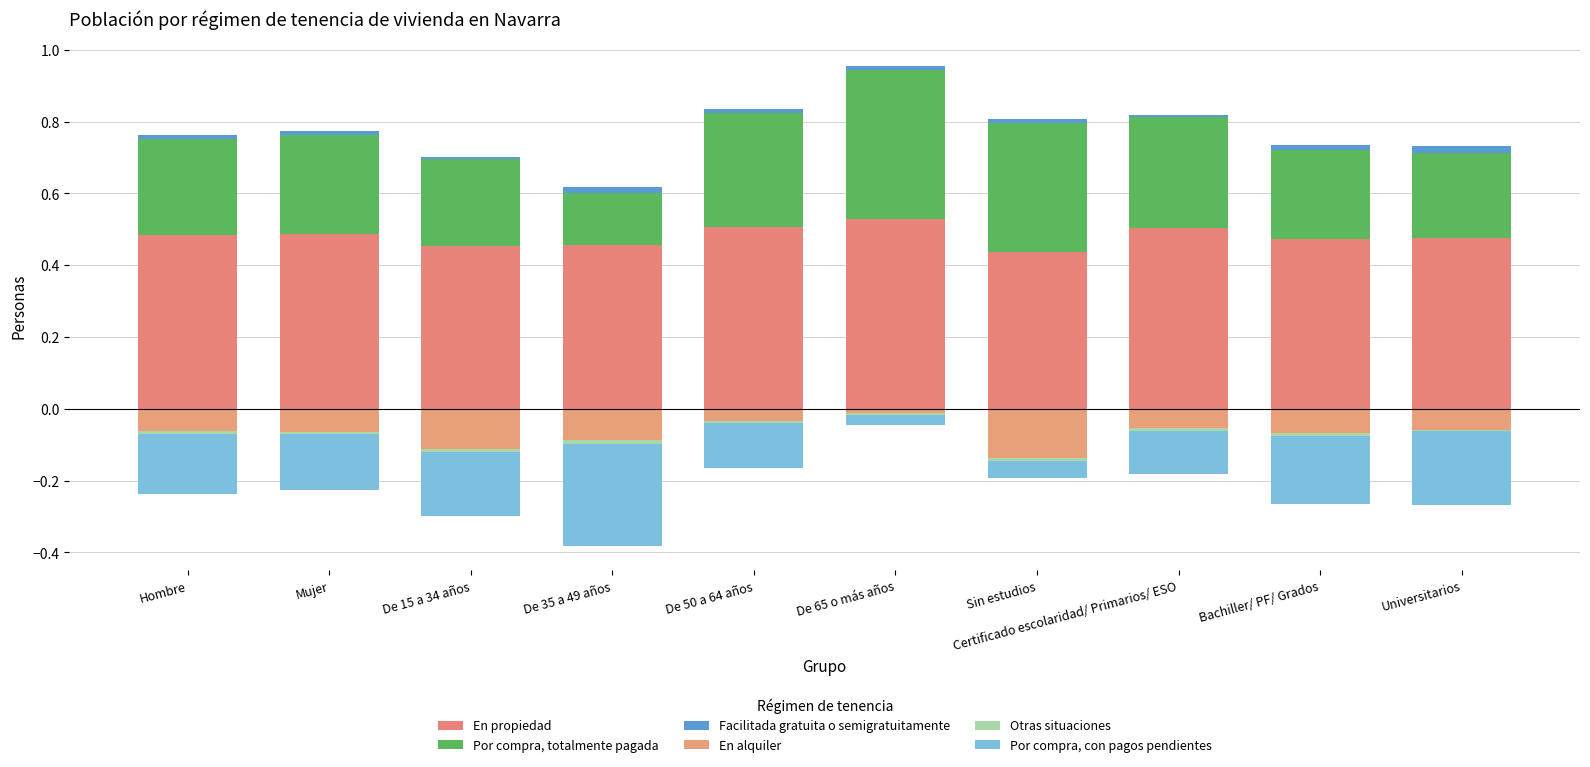

How many data points does each series have?

10